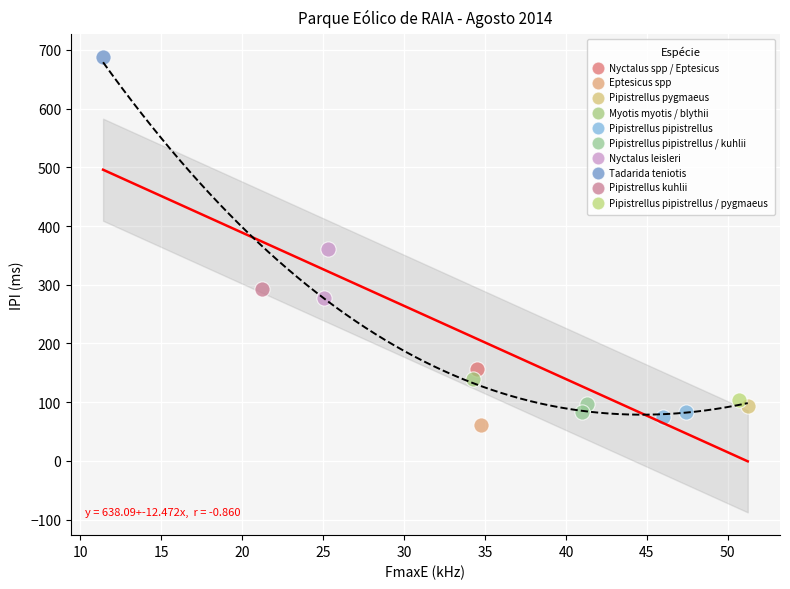

What are all the series names shown in the legend?

Nyctalus spp / Eptesicus, Eptesicus spp, Pipistrellus pygmaeus, Myotis myotis / blythii, Pipistrellus pipistrellus, Pipistrellus pipistrellus / kuhlii, Nyctalus leisleri, Tadarida teniotis, Pipistrellus kuhlii, Pipistrellus pipistrellus / pygmaeus